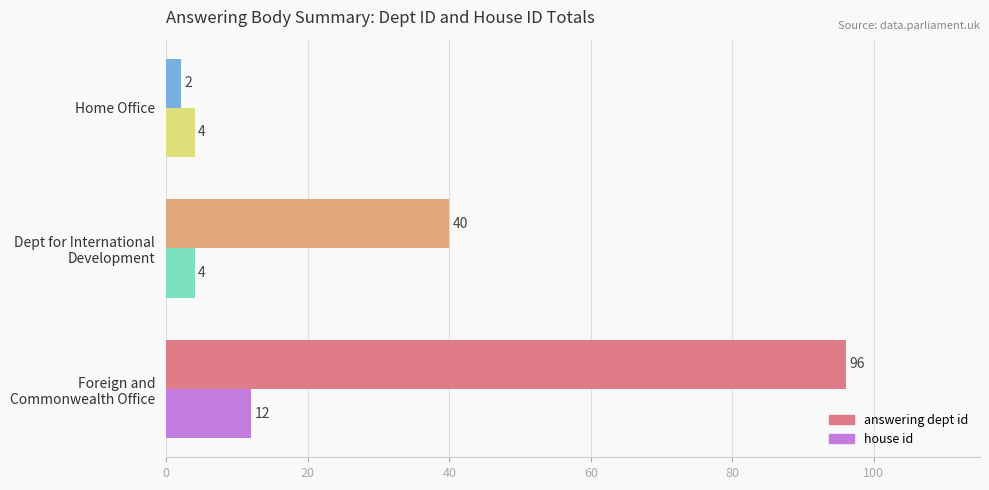

Which series has the widest spread of values?

answering dept id